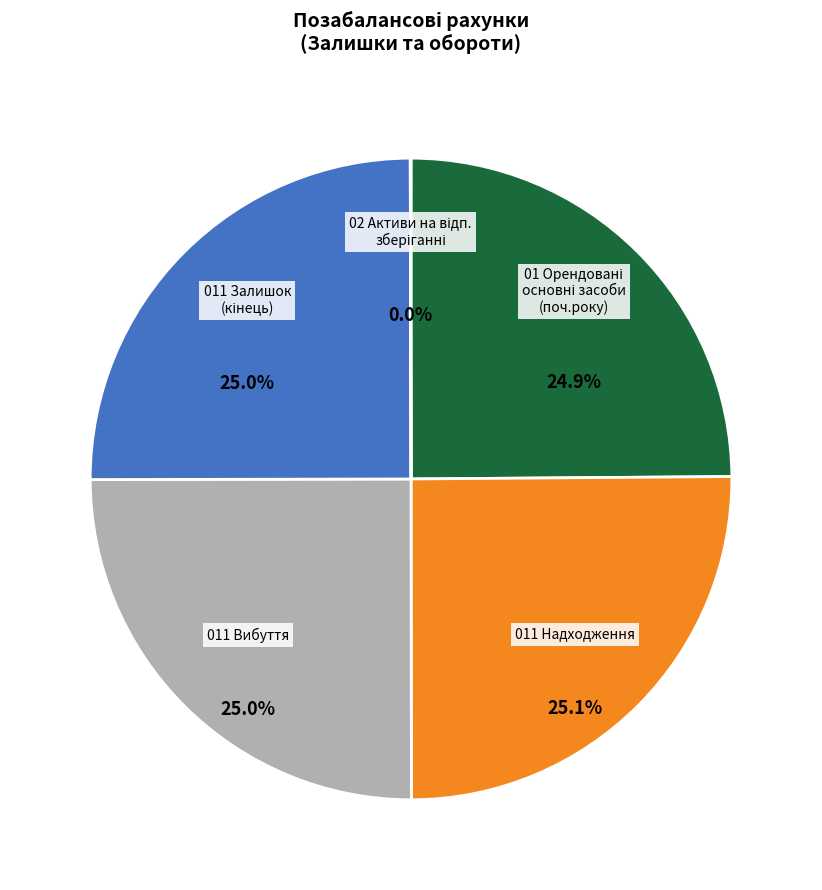

Is there a majority slice in this chart?

No